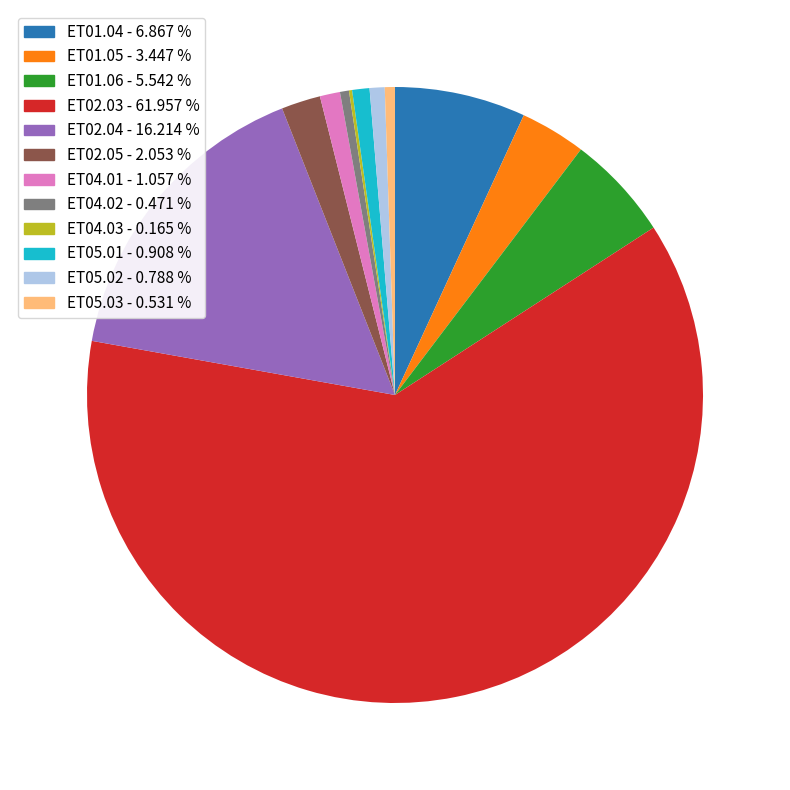

Combined, do ET05.01 - 0.908 % and ET01.06 - 5.542 % account for over 50%?

No